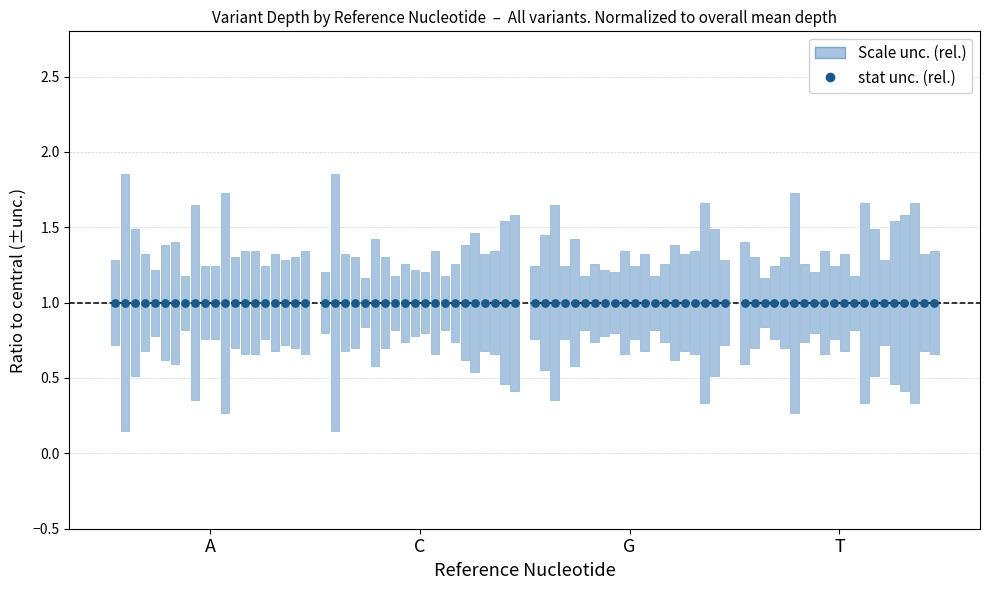

Which series has the widest spread of Y values?

Scale unc. (rel.)